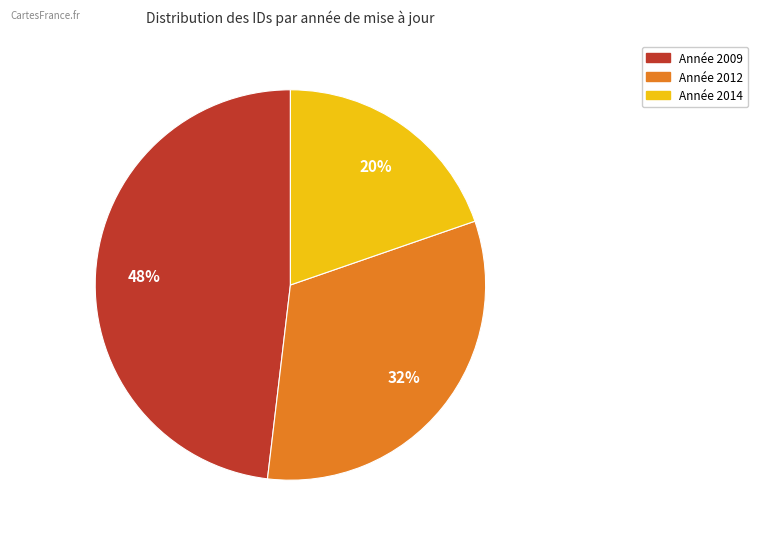

How many segments does this pie chart have?

3